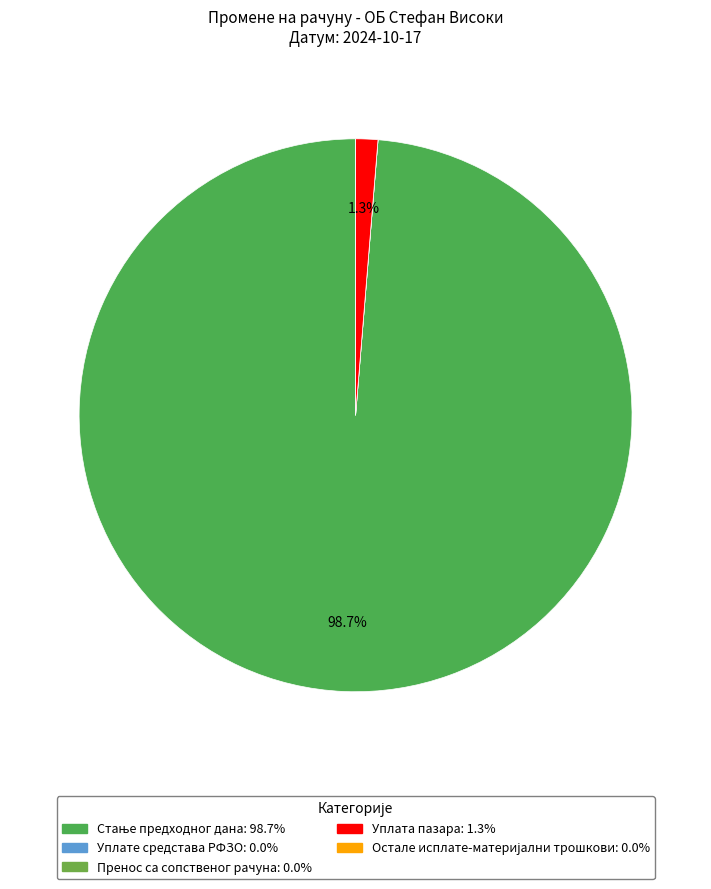

To the nearest percent, what is the combined percentage of Уплата пазара and Уплате средстава РФЗО?

1%